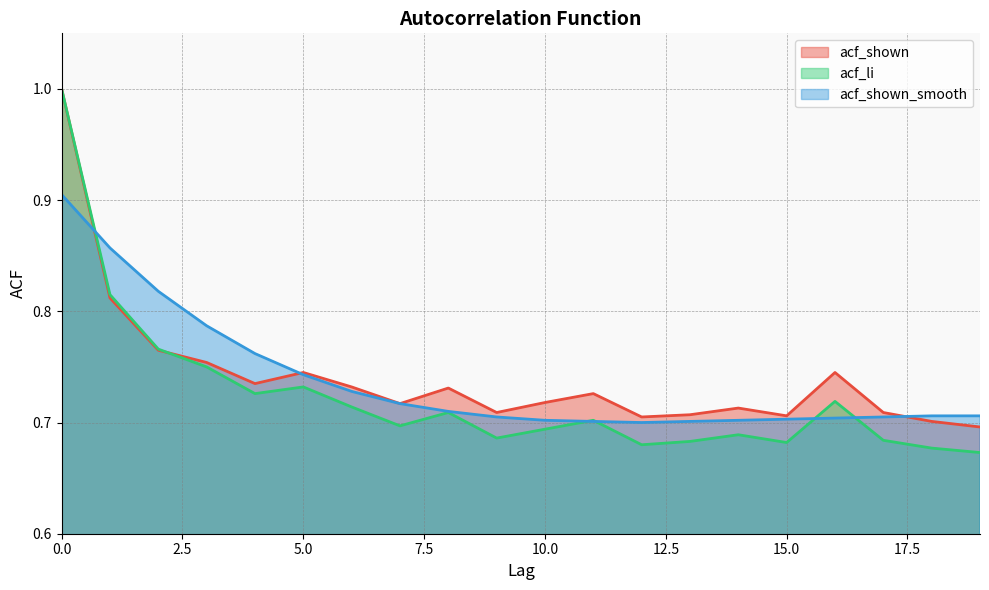

List the labels in order of acf_shown_smooth value, largest first.

0, 1, 2, 3, 4, 5, 6, 7, 8, 18, 19, 9, 17, 16, 15, 10, 14, 11, 13, 12